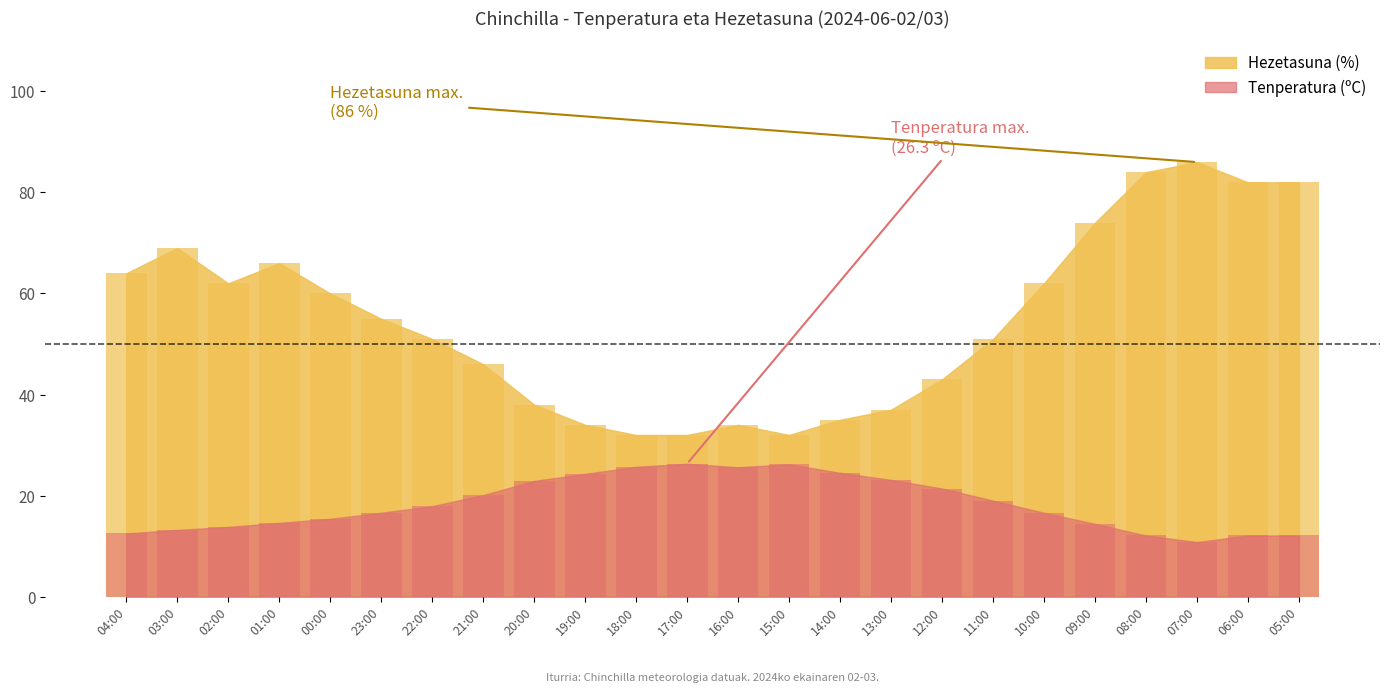

What position from the left is 10:00?

19